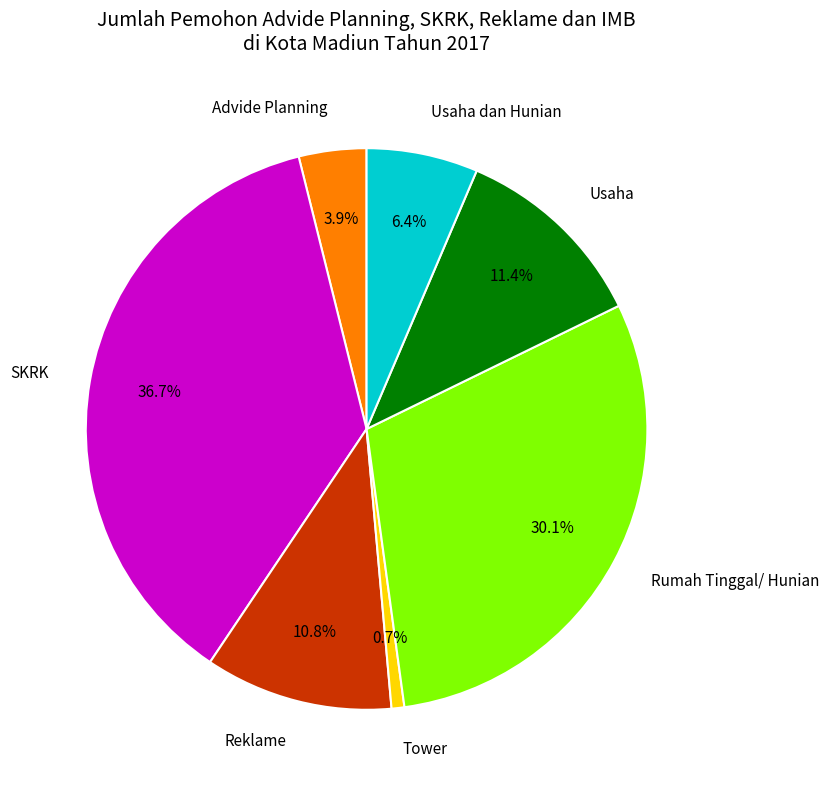

Count the number of slices in the pie.

7